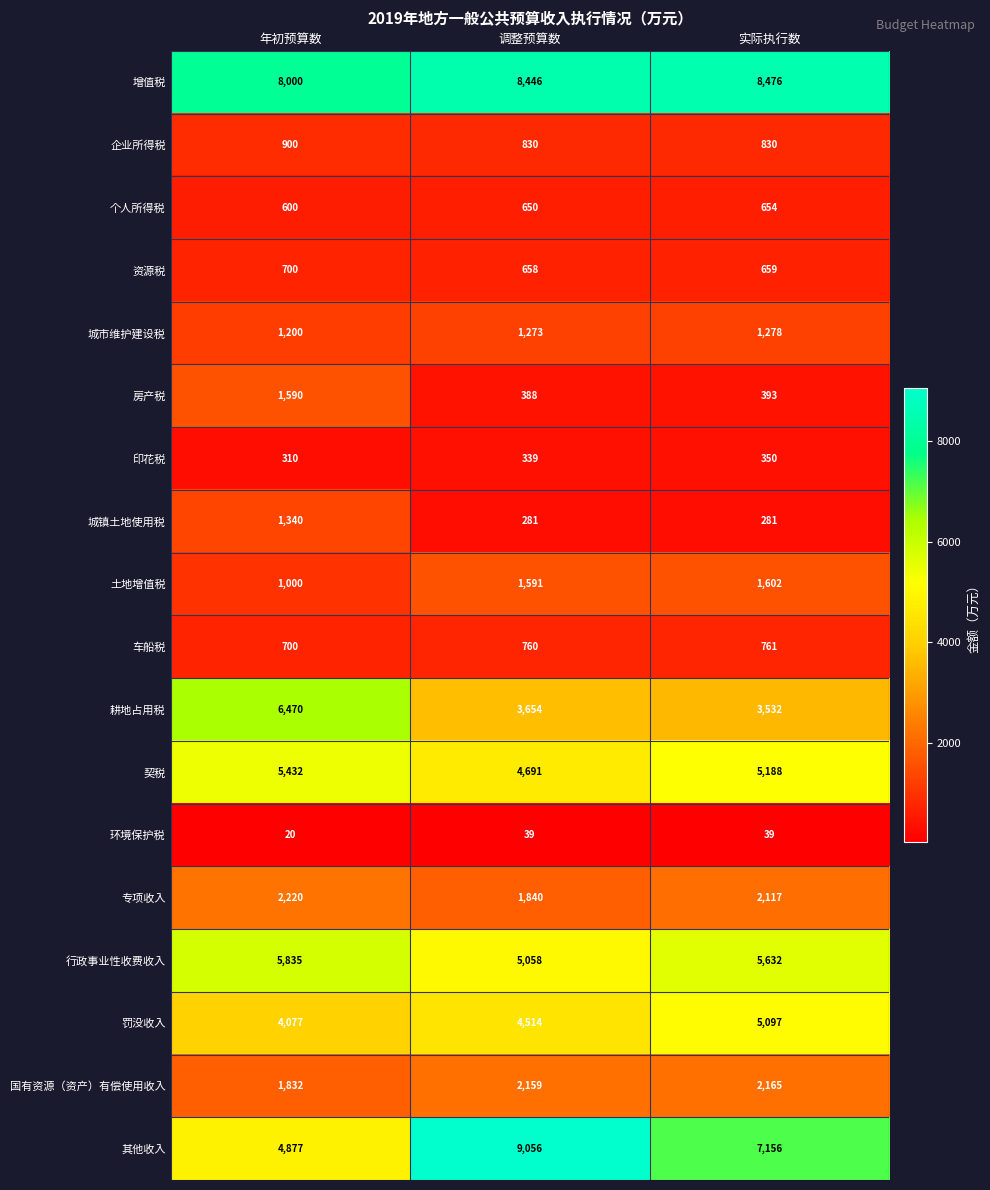

What is the average value of the 企业所得税 series?

853